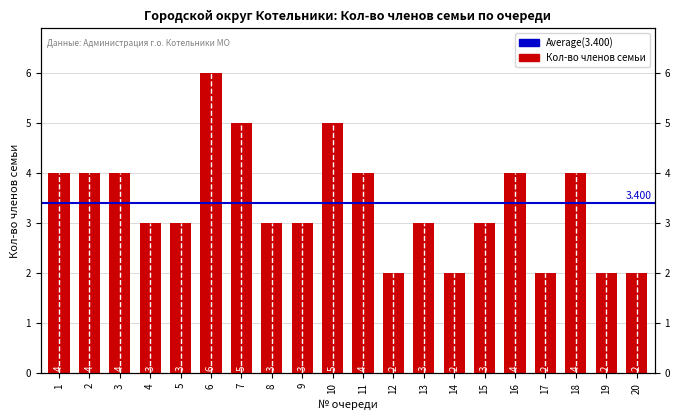

Is it true that the value at 13 is 3?

True